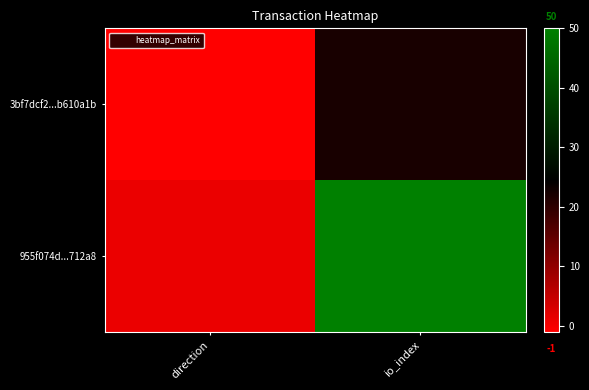

What is the maximum value shown in the chart?

50